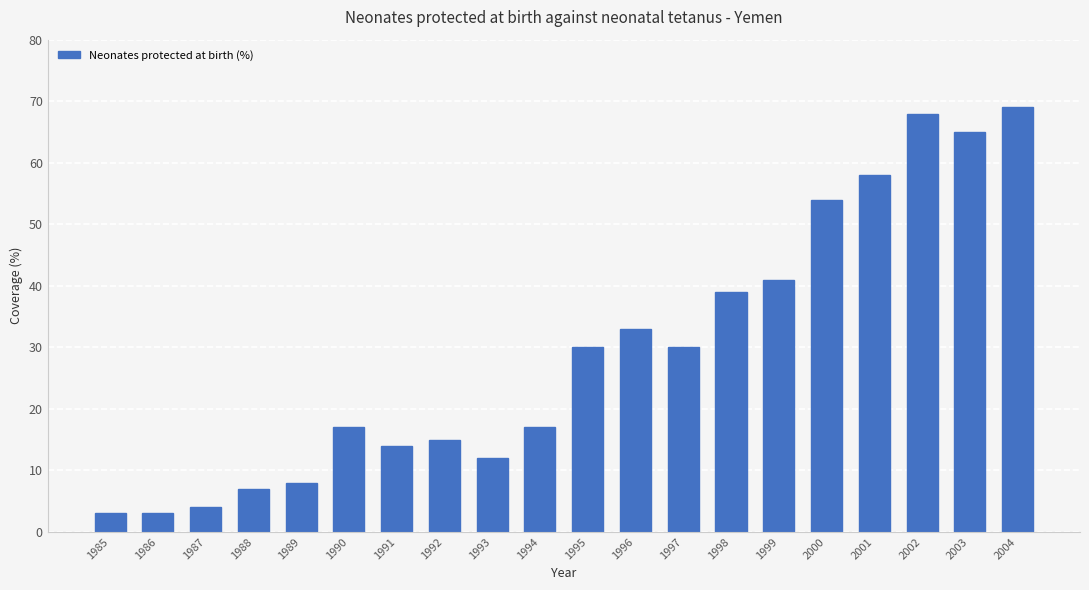

Does the chart contain stacked bars?

No